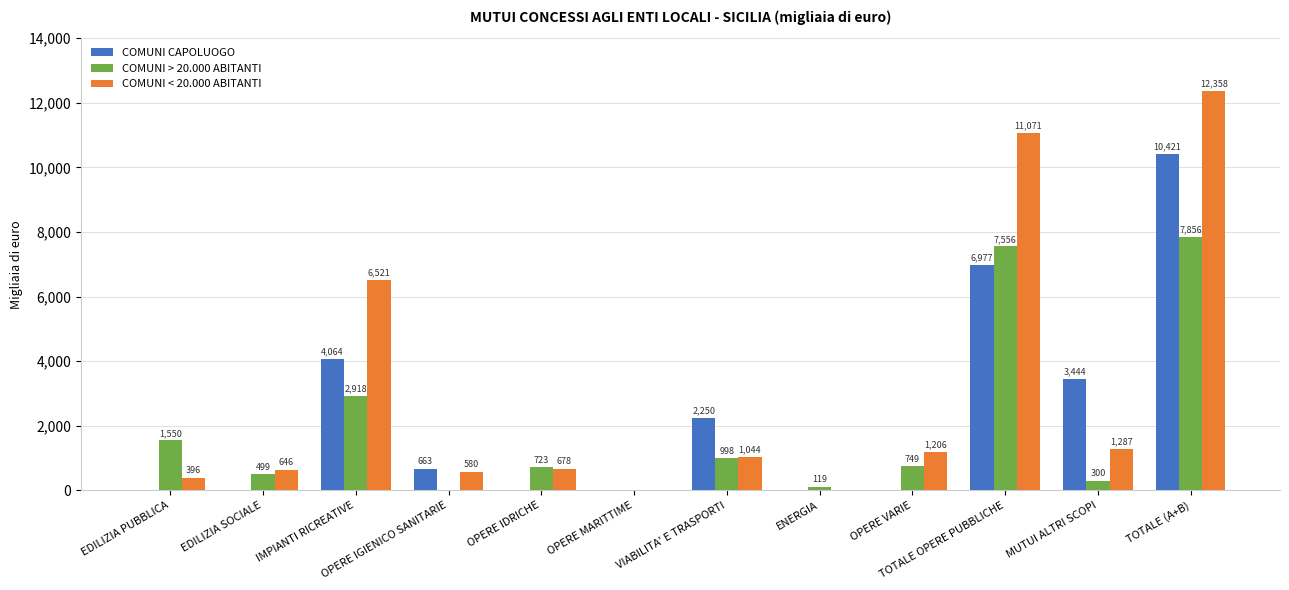

What is the average value of the COMUNI < 20.000 ABITANTI series?

2982